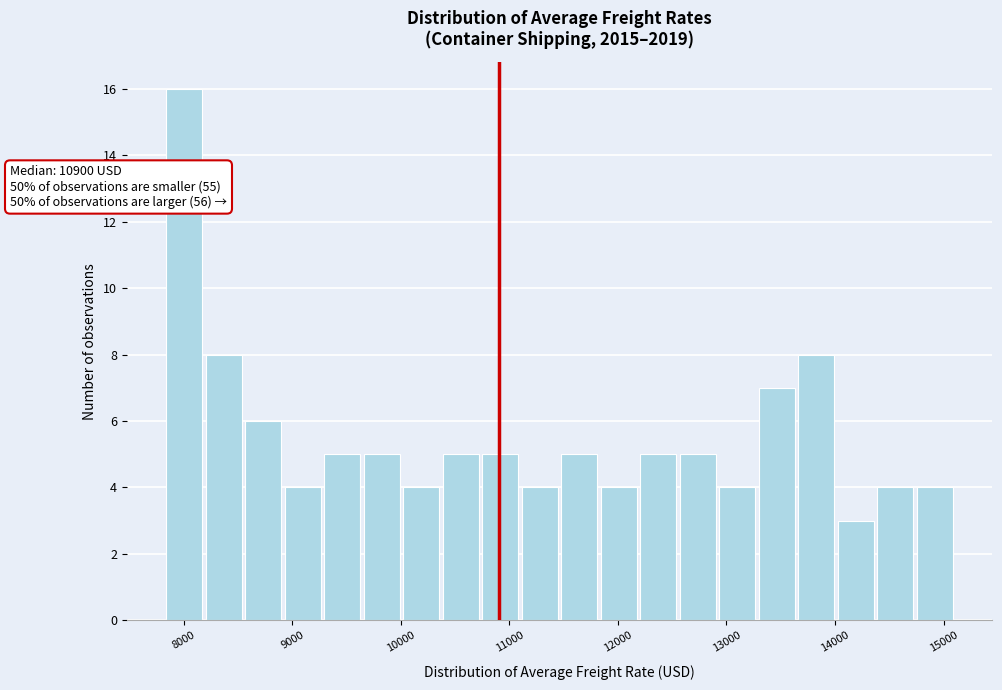

Around what value on the x-axis is the tallest bar? Give the approximate position of its centre, as read against the axis.

8000